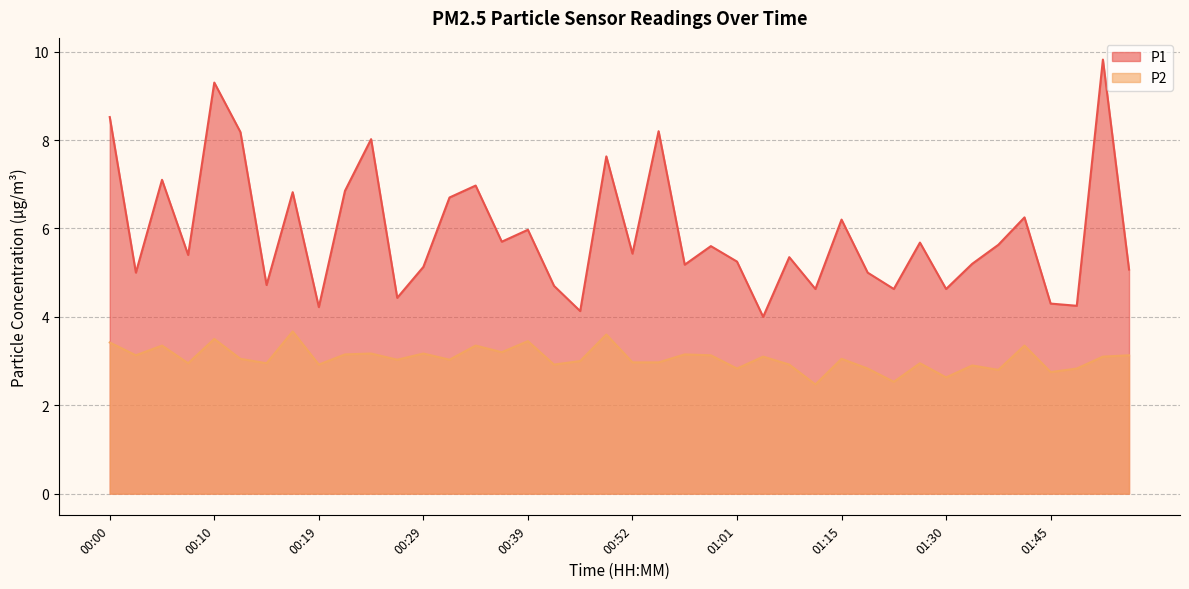

What is the average value of the P2 series?

3.1